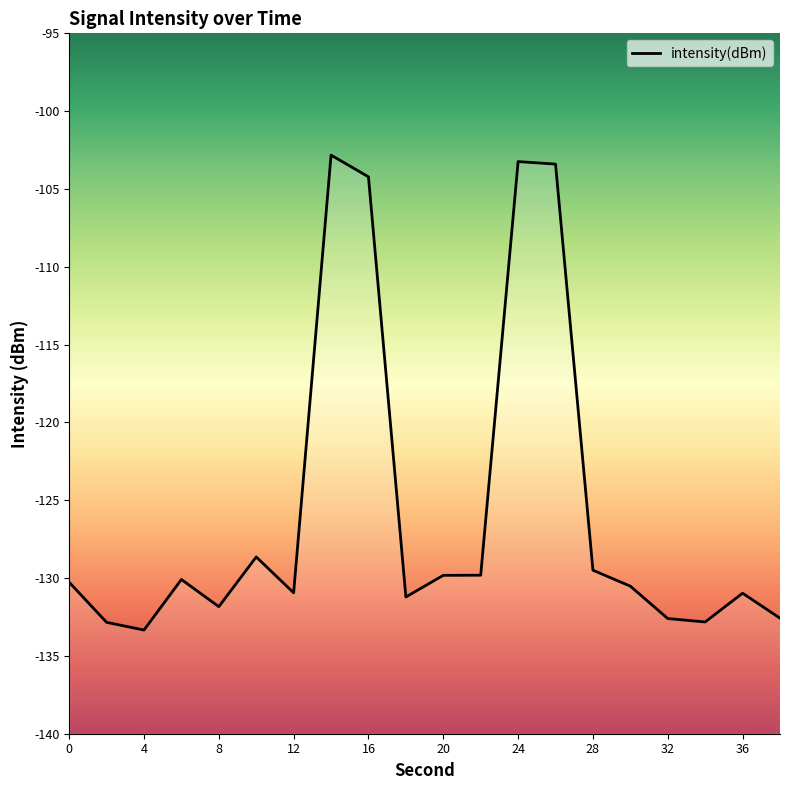

Where is the data nearest to the value -118?

10